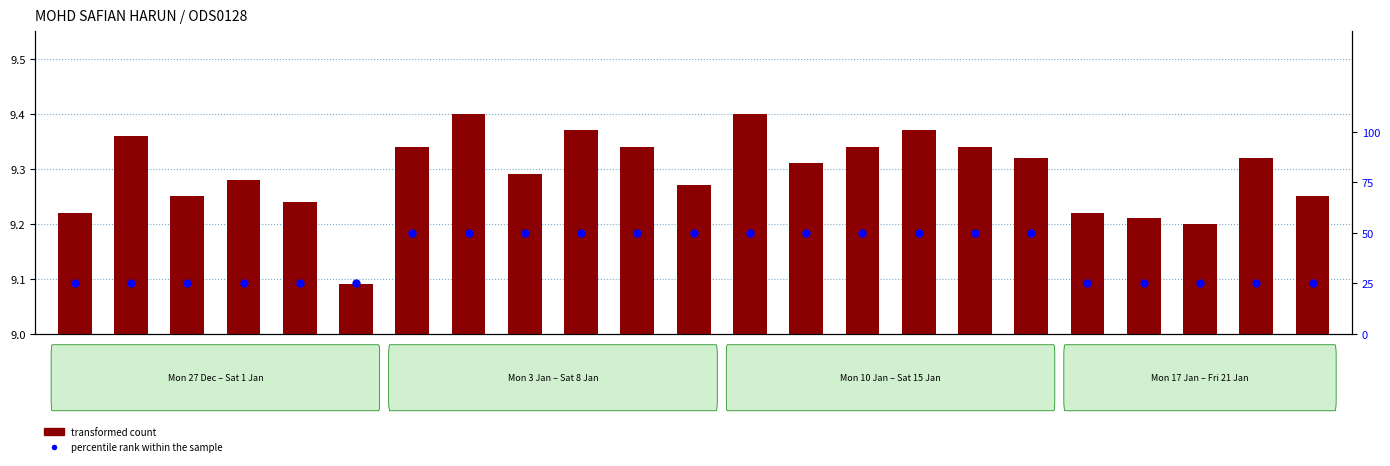

Is the value of percentile rank within the sample at 18-Tue greater than the value of transformed count at 18-Tue?

Yes